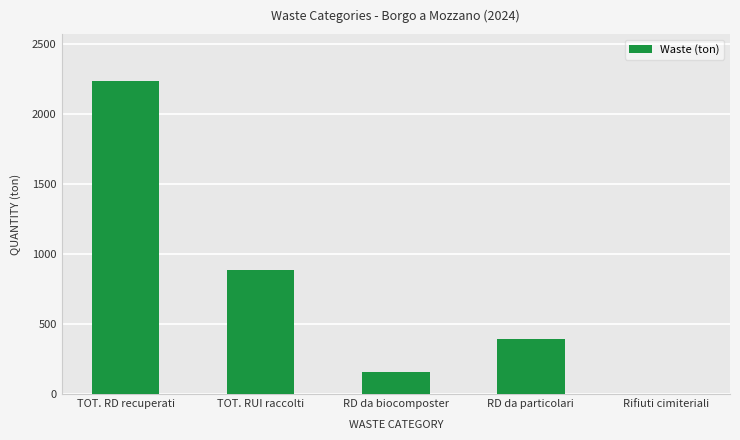

What is the ratio of the value at RD da particolari to the value at TOT. RUI raccolti?

0.4